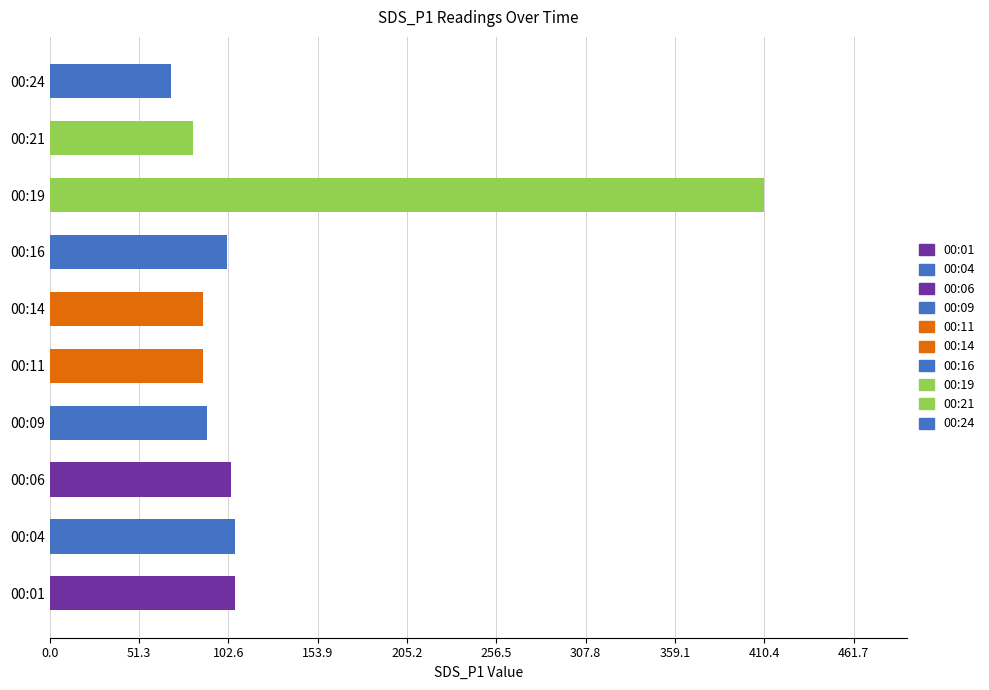

What is the greatest value displayed?

410.4